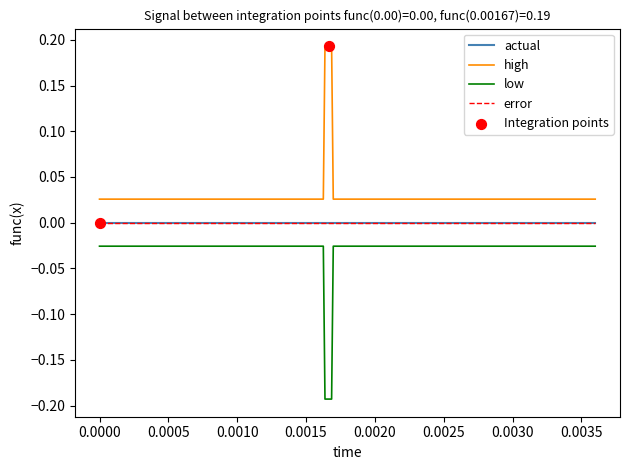

Which series reaches the maximum Y coordinate?

high